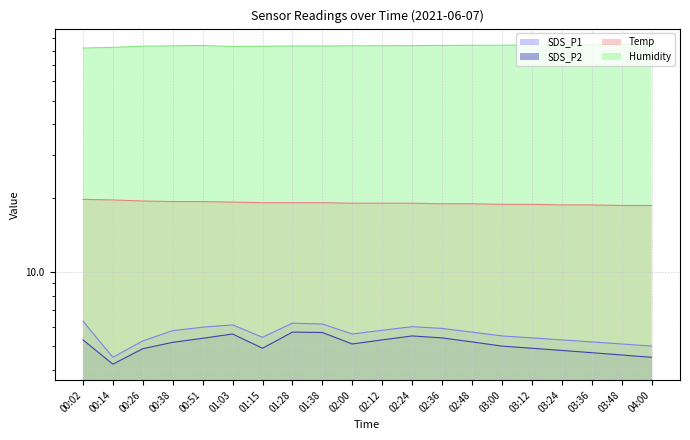

Reading left to right, extract all data points from this chart.

SDS_P1: 00:02=6.3	00:14=4.5	00:26=5.2	00:38=5.8	00:51=6.0	01:03=6.1	01:15=5.4	01:28=6.2	01:38=6.2	02:00=5.6	02:12=5.8	02:24=6.0	02:36=5.9	02:48=5.7	03:00=5.5	03:12=5.4	03:24=5.3	03:36=5.2	03:48=5.1	04:00=5.0
SDS_P2: 00:02=5.3	00:14=4.2	00:26=4.9	00:38=5.2	00:51=5.4	01:03=5.6	01:15=4.9	01:28=5.7	01:38=5.7	02:00=5.1	02:12=5.3	02:24=5.5	02:36=5.4	02:48=5.2	03:00=5.0	03:12=4.9	03:24=4.8	03:36=4.7	03:48=4.6	04:00=4.5
Temp: 00:02=19.8	00:14=19.7	00:26=19.5	00:38=19.4	00:51=19.4	01:03=19.3	01:15=19.2	01:28=19.2	01:38=19.2	02:00=19.1	02:12=19.1	02:24=19.1	02:36=19.0	02:48=19.0	03:00=18.9	03:12=18.9	03:24=18.8	03:36=18.8	03:48=18.7	04:00=18.7
Humidity: 00:02=81.9	00:14=82.4	00:26=83.3	00:38=83.6	00:51=83.9	01:03=83.1	01:15=83.3	01:28=83.5	01:38=83.5	02:00=83.6	02:12=83.7	02:24=83.8	02:36=83.9	02:48=84.0	03:00=84.1	03:12=84.2	03:24=84.3	03:36=84.4	03:48=84.5	04:00=84.6